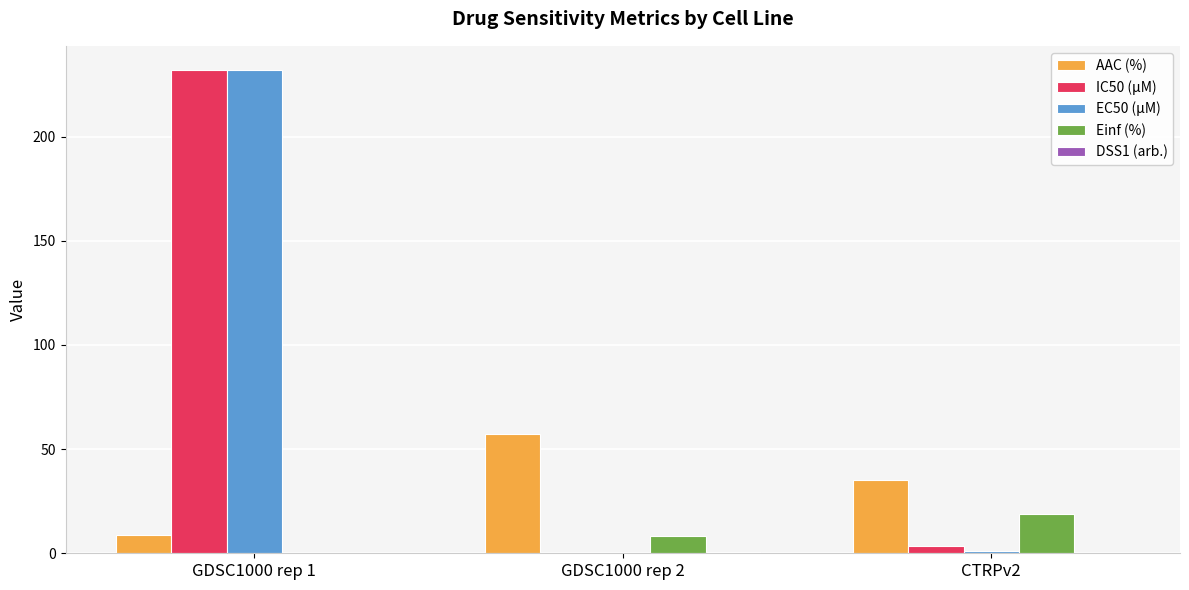

What is the maximum value for EC50 (µM)?

232.0